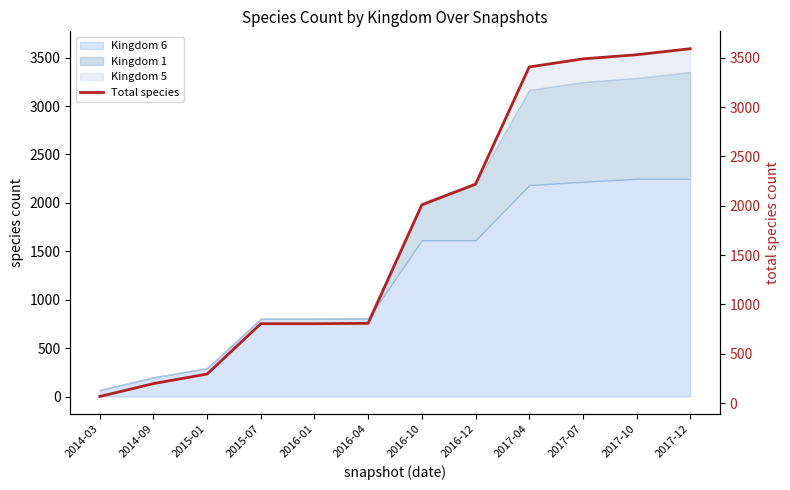

What value does the data have at 2015-07, to the nearest 50?

800